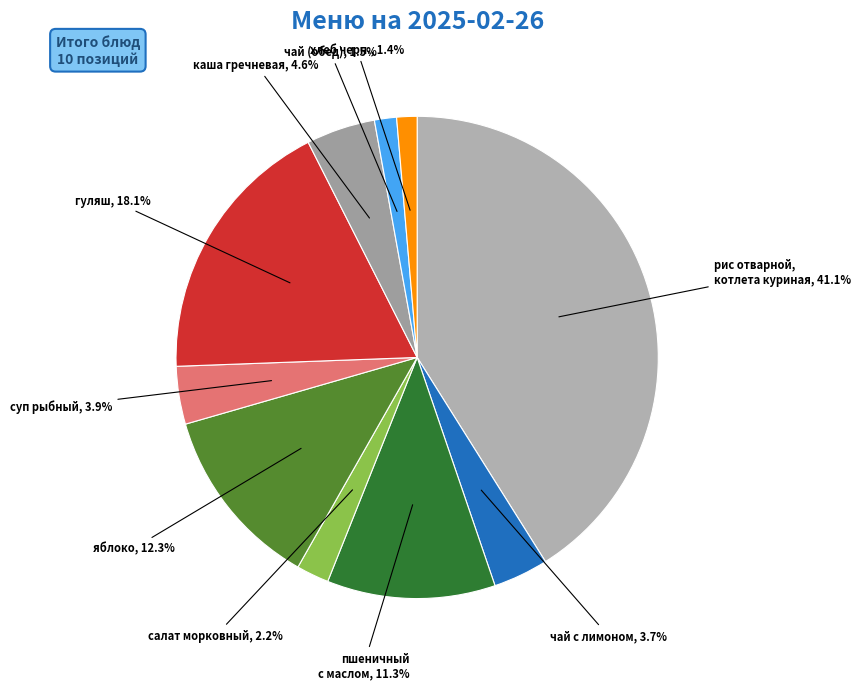

Which slice is the largest?

рис отварной,
котлета куриная